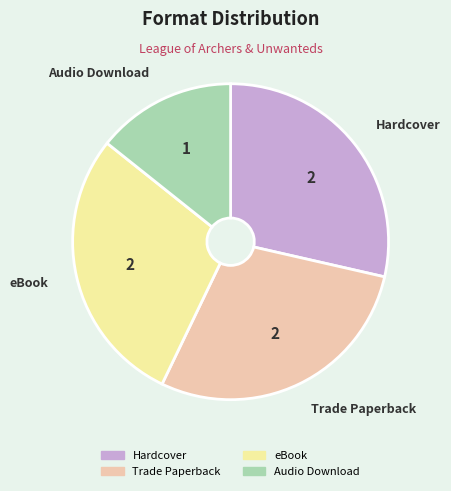

Approximately how many times larger is the value at Audio Download compared to Trade Paperback?

0.5